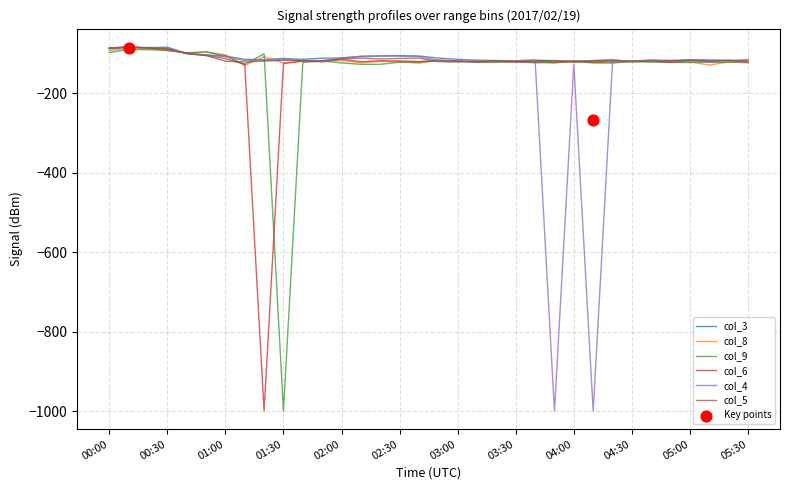

What is the total value across all series at 03:00?

-715.7